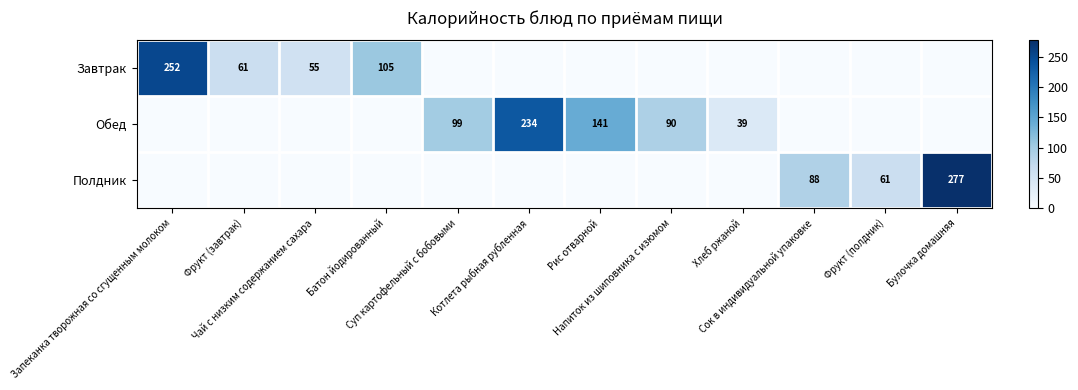

How many data points does each series have?

12